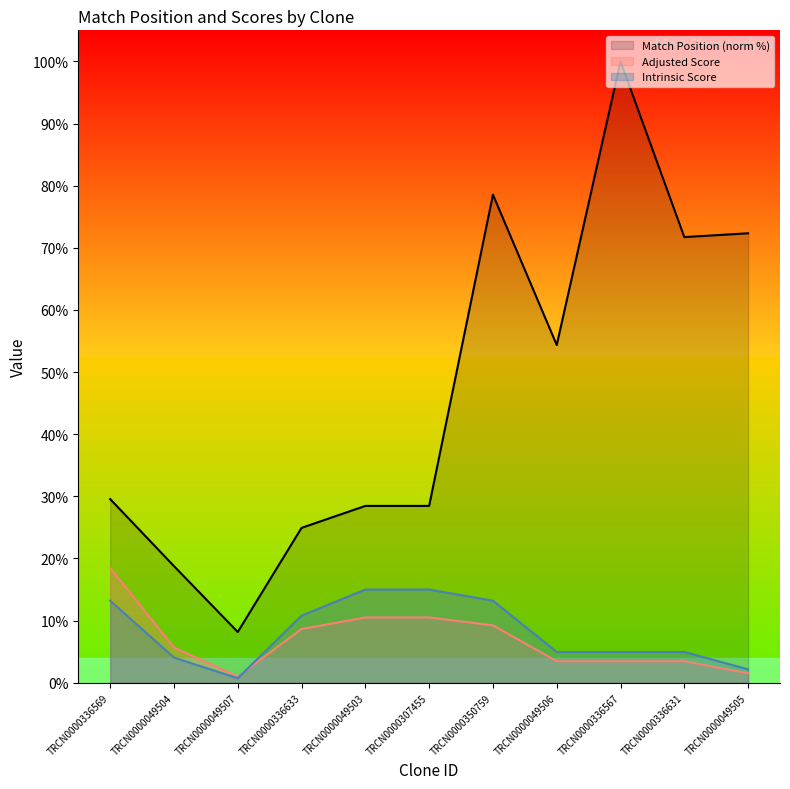

Reading left to right, what are all the values shown in this chart?

Match Position (norm %): 29.6	18.8	8.2	24.9	28.5	28.5	78.5	54.4	100.0	71.7	72.3
Adjusted Score: 18.5	5.7	1.0	8.6	10.5	10.5	9.2	3.5	3.5	3.5	1.5
Intrinsic Score: 13.2	4.0	0.7	10.8	15.0	15.0	13.2	5.0	5.0	5.0	2.2